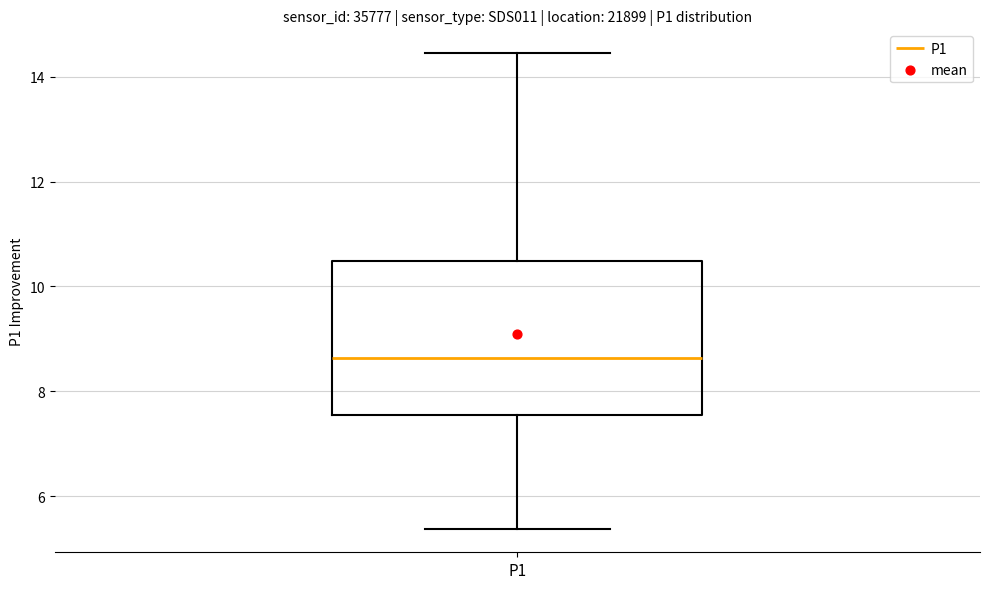

Read this box plot against the y-axis: the position of the median line, the range covered by the box, and the ends of both whiskers. The values are not printed on the chart, so give them approximately, as read against the axis.

median 8.6, box 7.6 to 10.4, whiskers 5.4 to 14.4